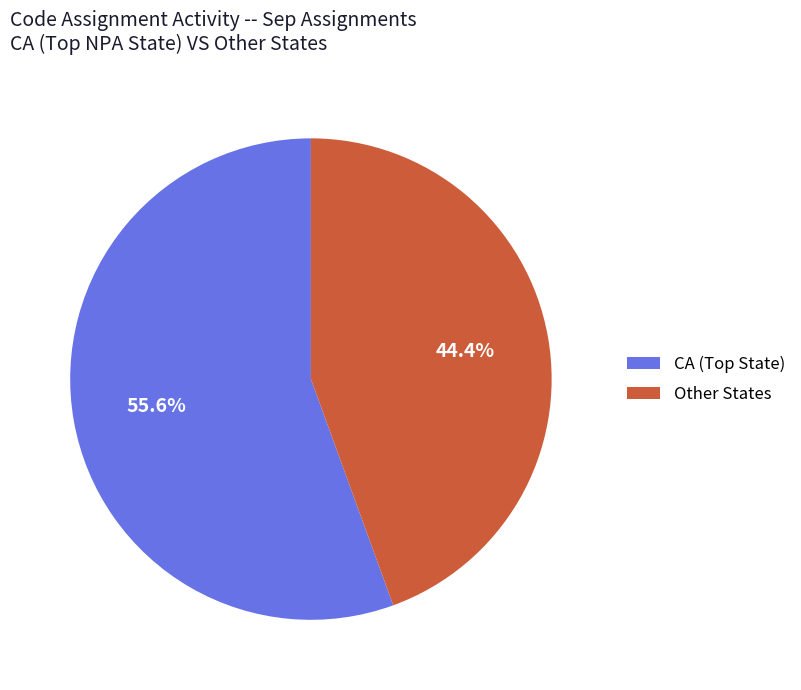

What percentage is NOT represented by Other States?

55.6%